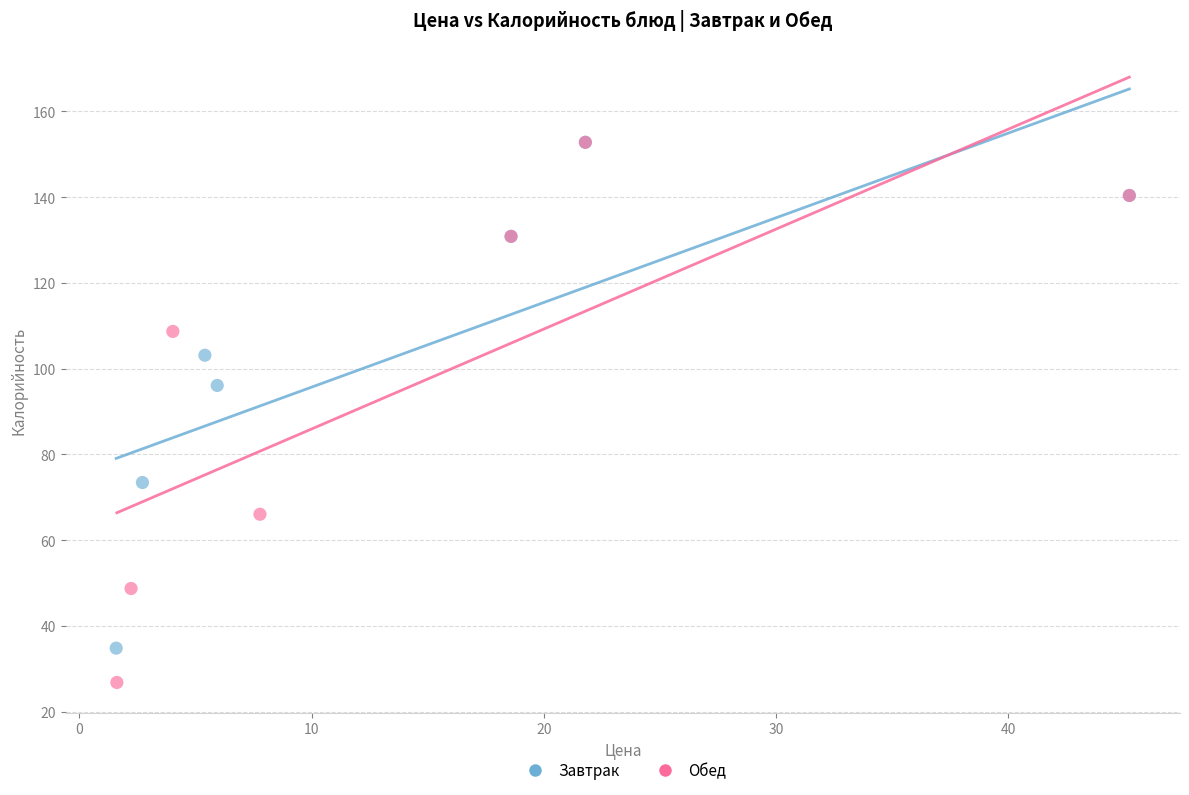

Which series has the largest Y range (max minus min)?

Обед